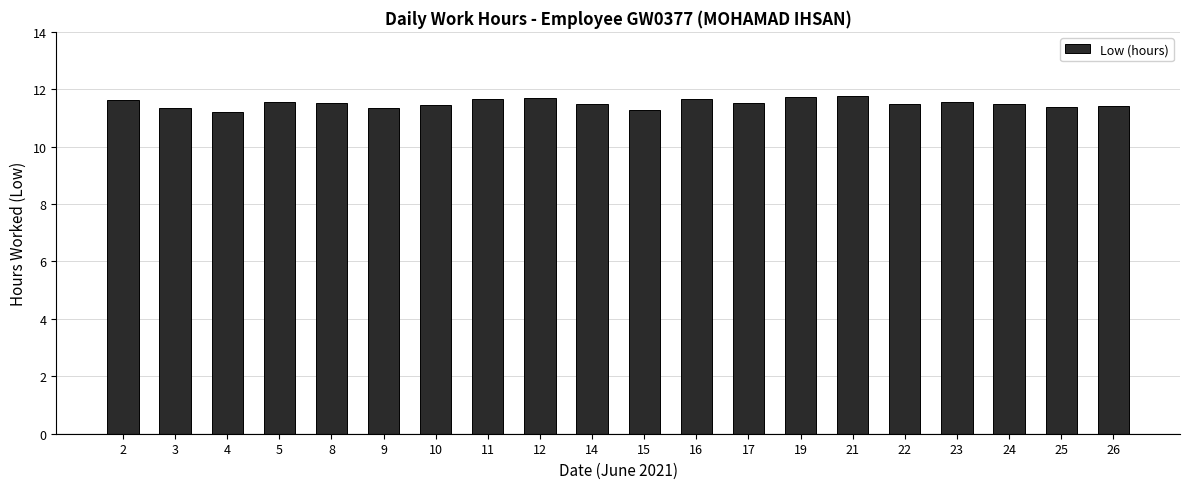

What is the value of the 1st bar from the left?

11.6